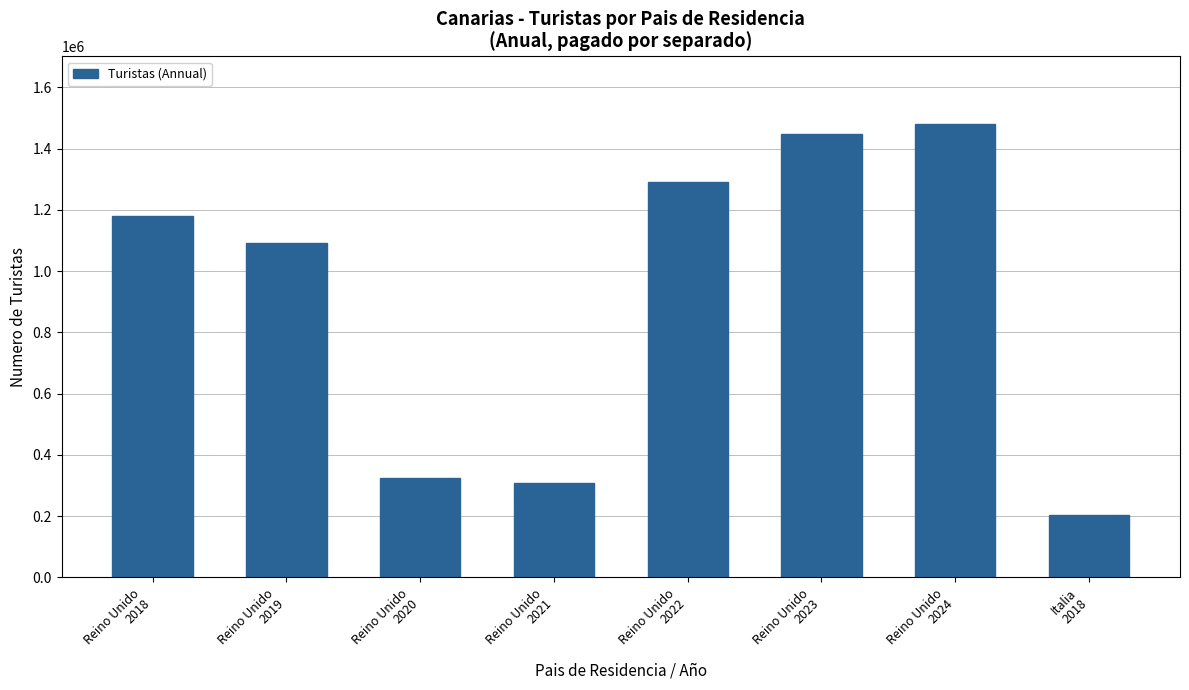

What is the difference between the values at Italia
2018 and Reino Unido
2021?

103860